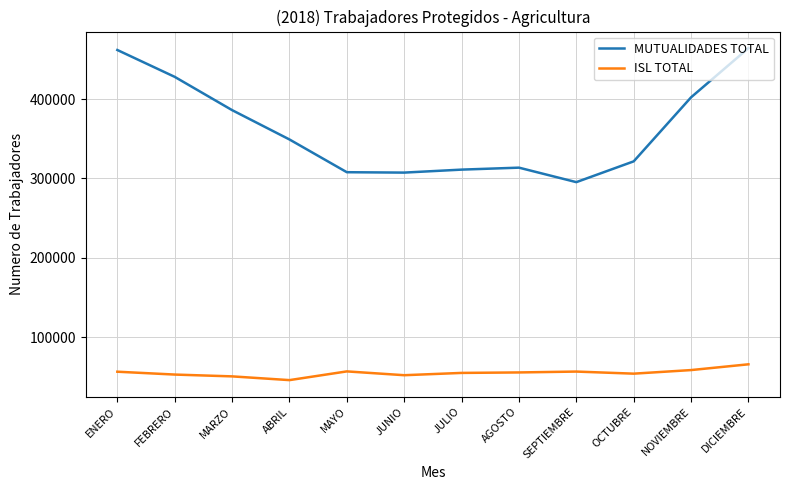

Read the ISL TOTAL value at JUNIO, to the nearest 50.

51950